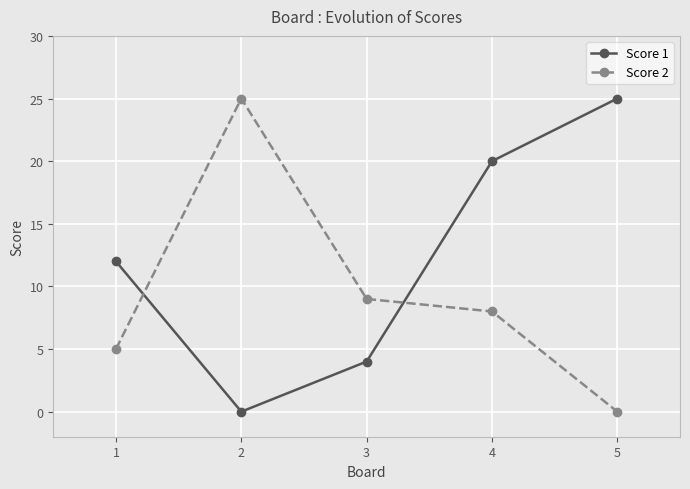

Reading left to right, what are all the values shown in this chart?

Score 1: 1=12	2=0	3=4	4=20	5=25
Score 2: 1=5	2=25	3=9	4=8	5=0